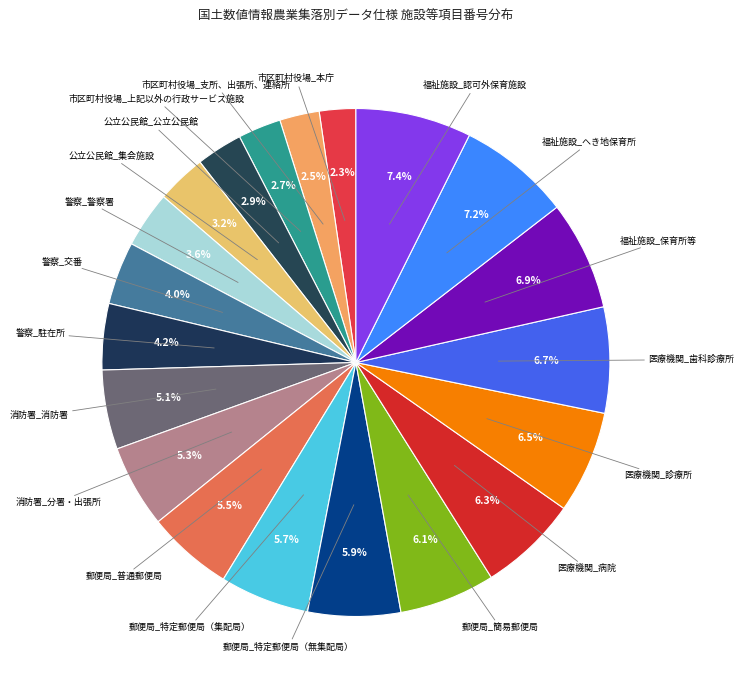

What is the largest slice in the pie chart?

福祉施設_認可外保育施設